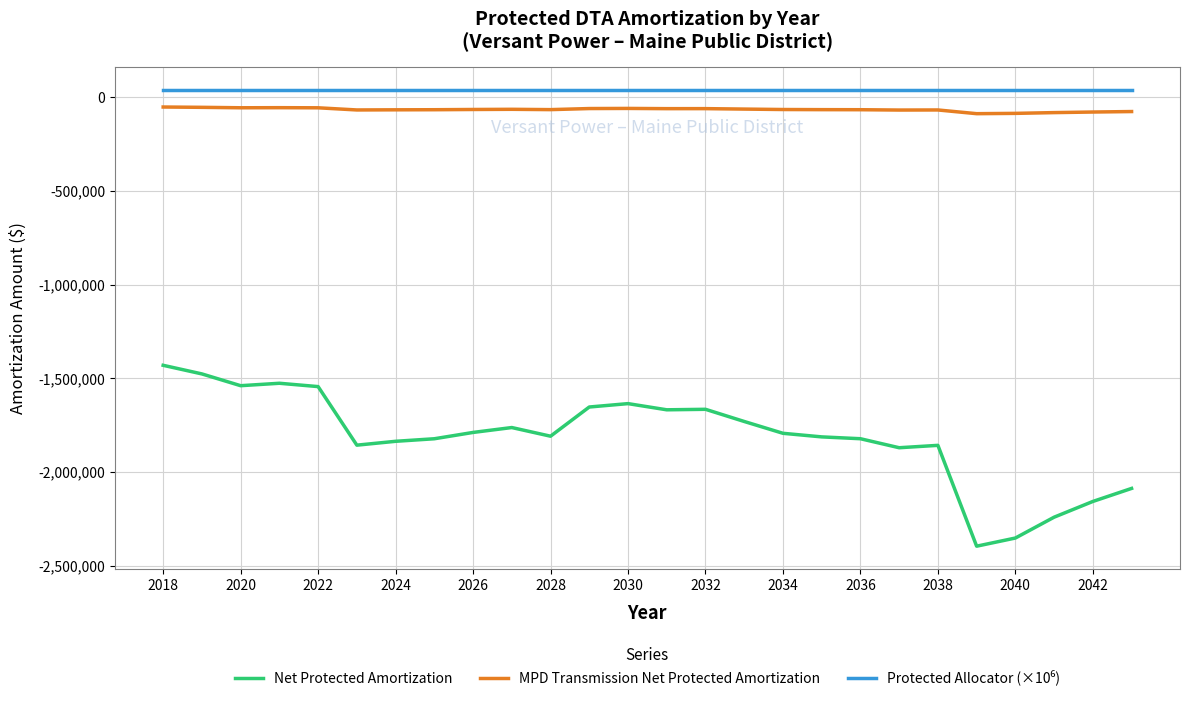

True or false: MPD Transmission Net Protected Amortization and Net Protected Amortization intersect in this chart.

False